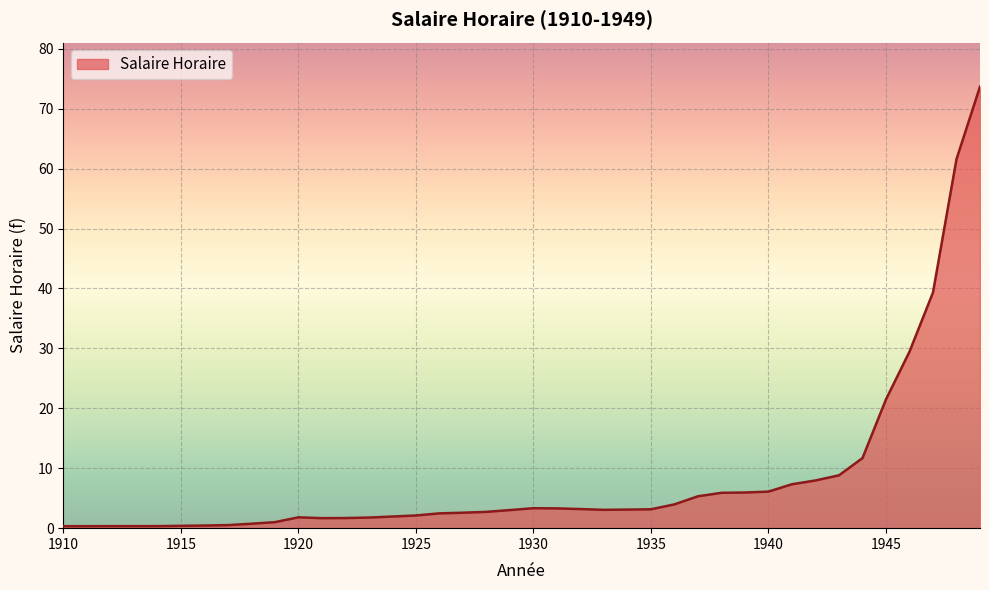

What is the maximum value shown in the chart?

73.7